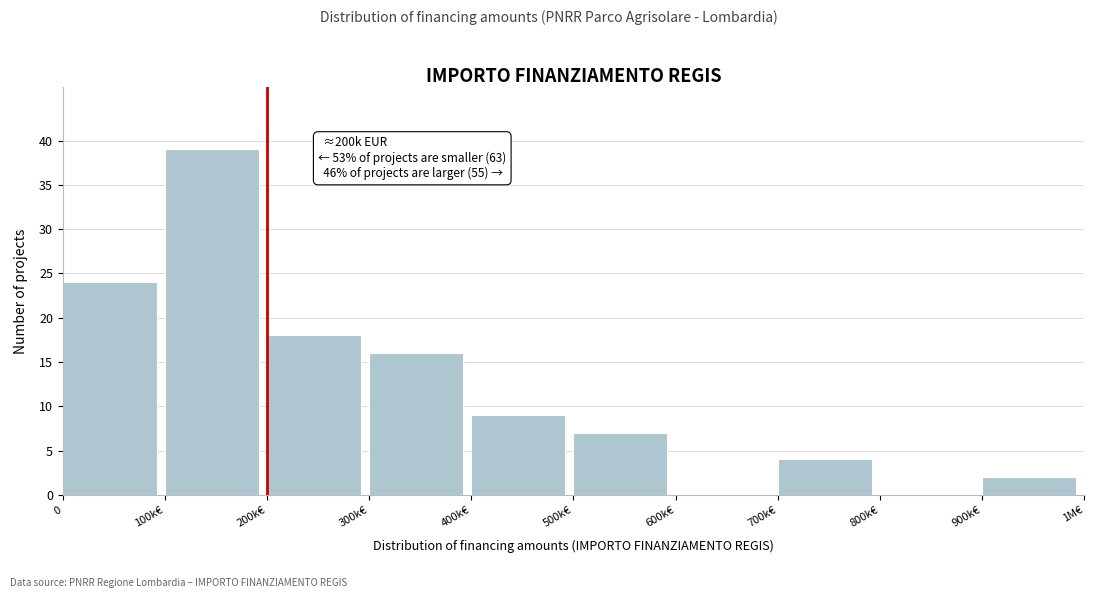

Reading right to left, what are all the values shown in this chart?

900k€=2	800k€=0	700k€=4	600k€=0	500k€=7	400k€=9	300k€=16	200k€=18	100k€=39	0=24